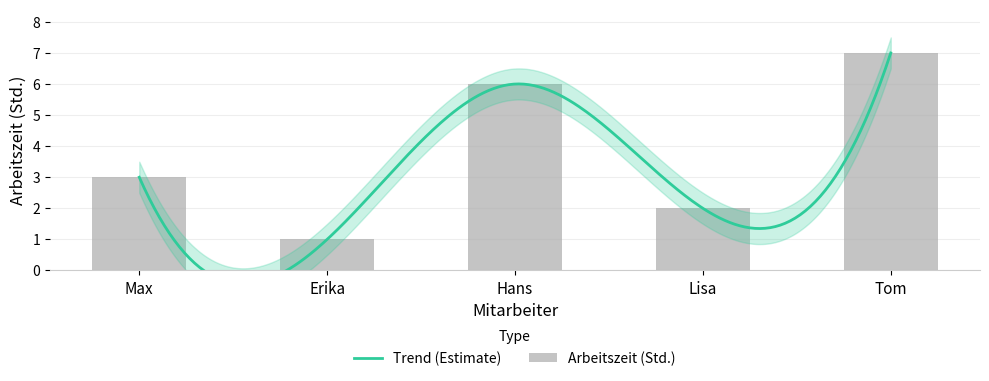

What is the sum of the values at Lisa and Max?

5